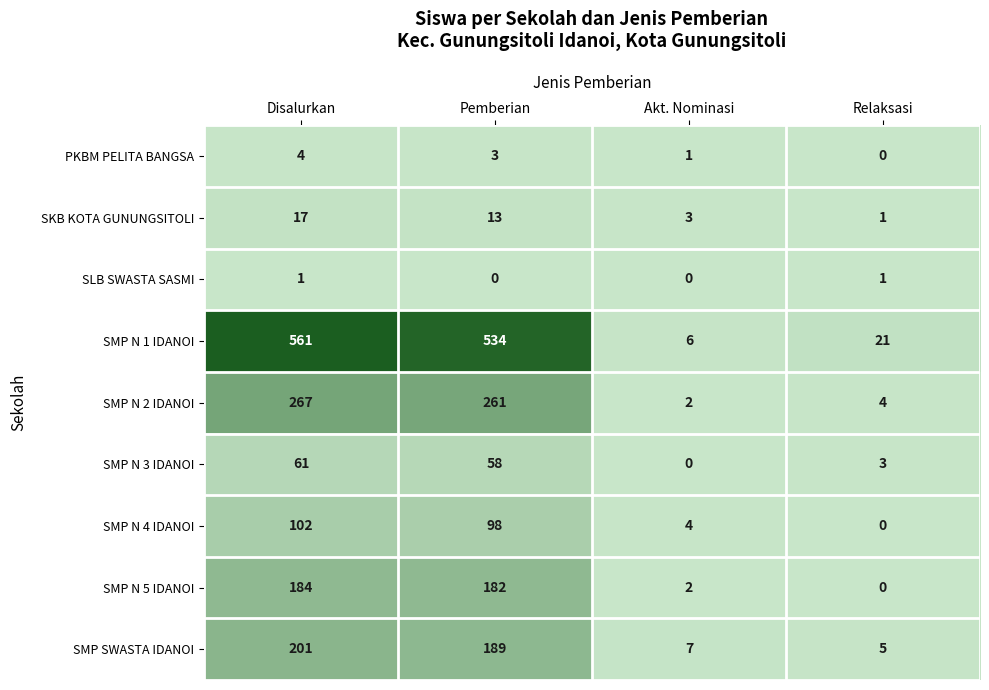

At which label does SMP N 2 IDANOI reach its peak?

Disalurkan